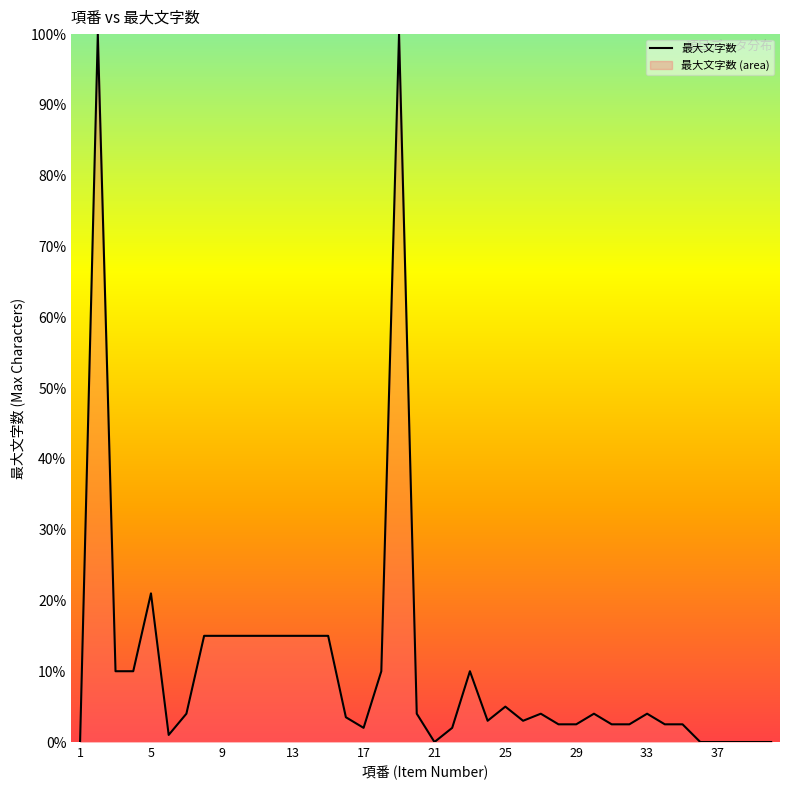

What is the maximum value shown in the chart?

100.0